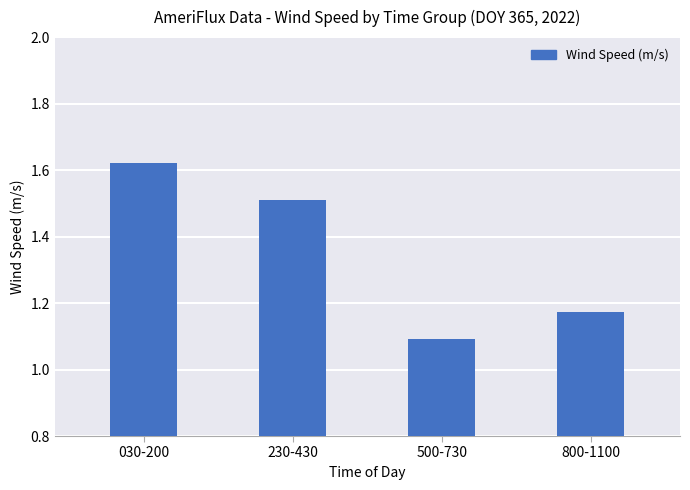

List the labels in order of value, smallest first.

500-730, 800-1100, 230-430, 030-200